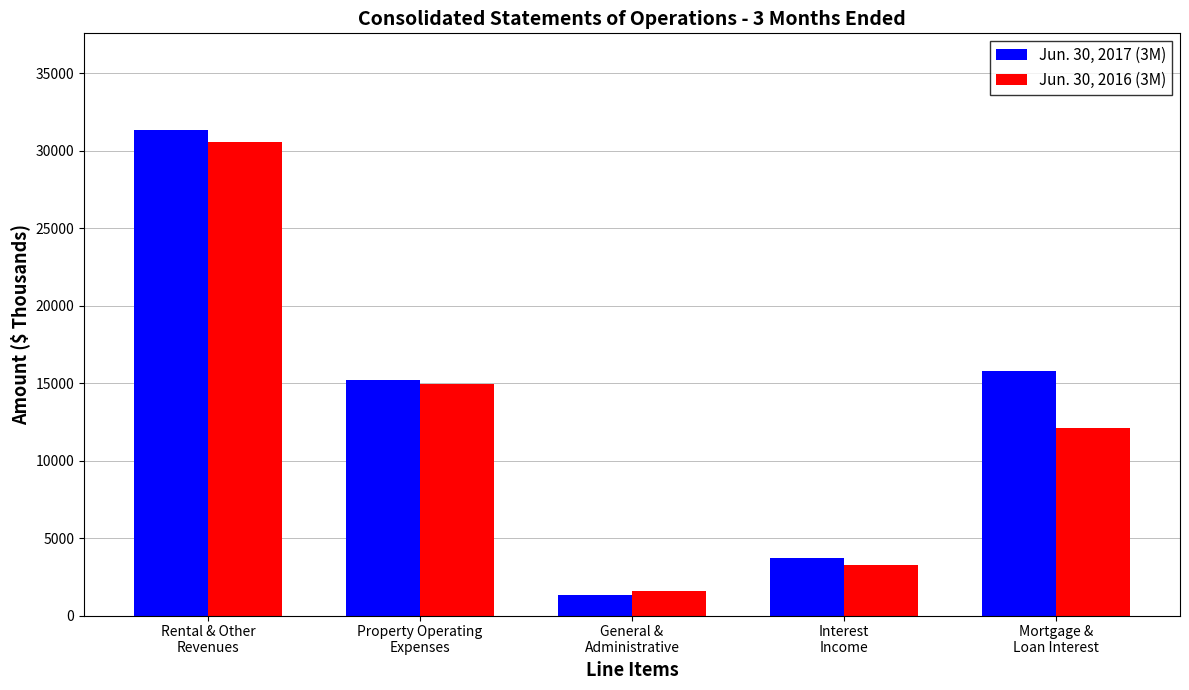

Count the number of categories in the chart.

5